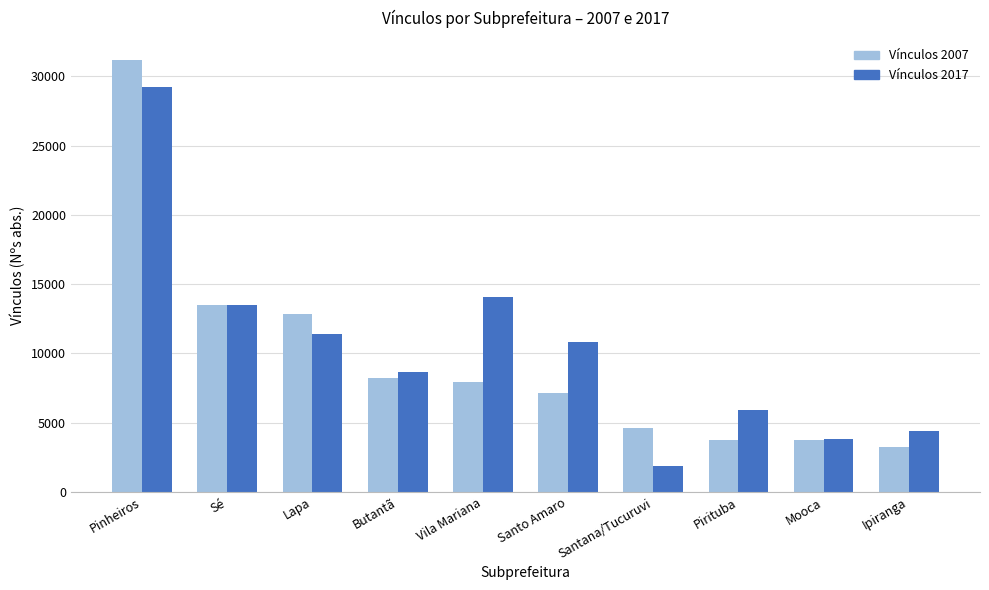

What is the label of the 4th bar from the left?

Butantã